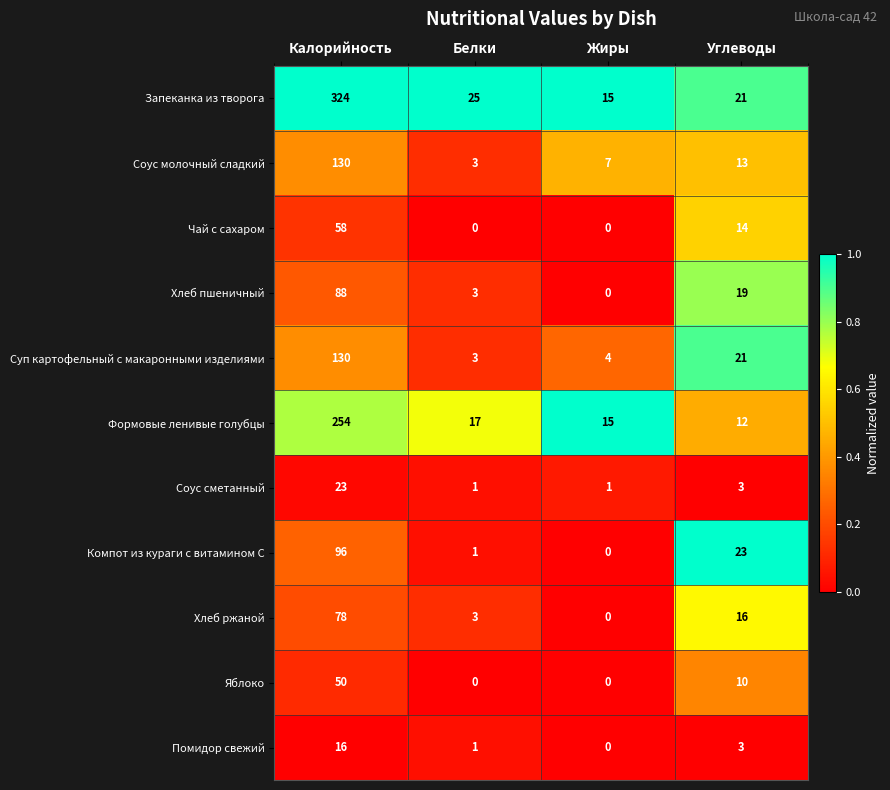

Which series has the largest range (max minus min)?

Запеканка из творога